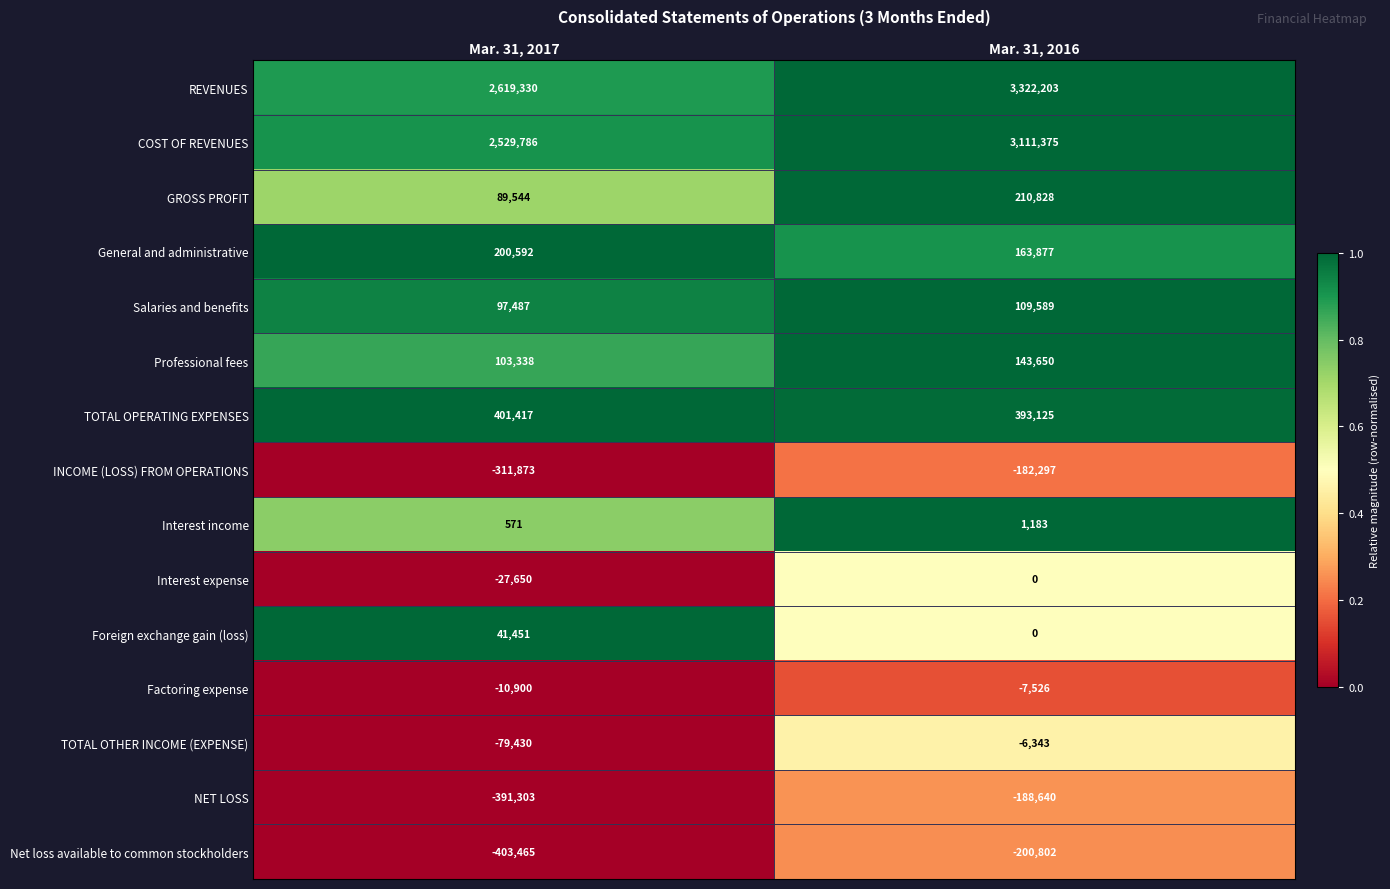

How many data points does each series have?

2